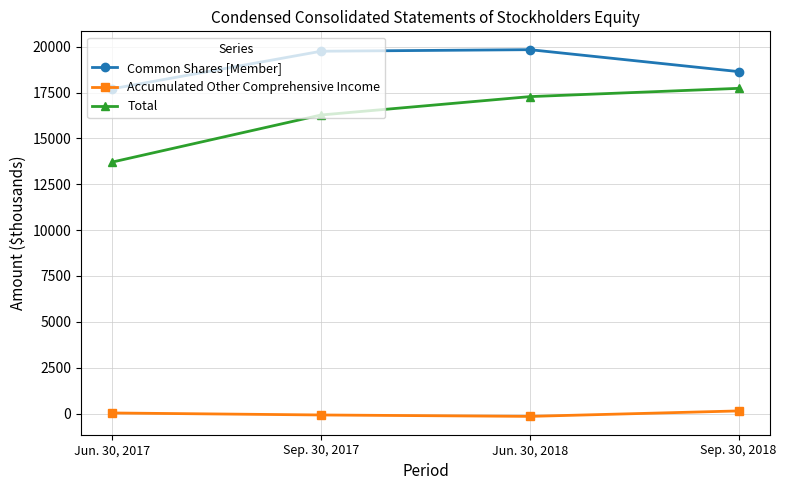

Where is Total nearest to the value 15718?

Sep. 30, 2017